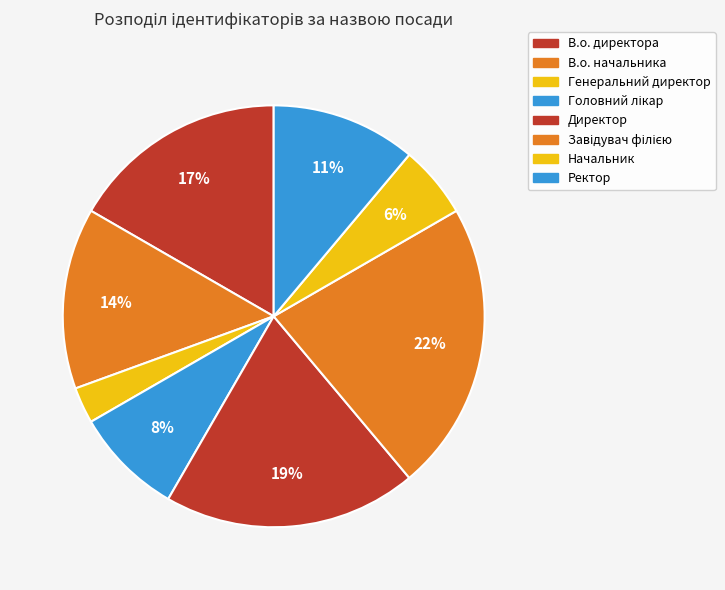

Is Генеральний директор the majority of the pie?

No